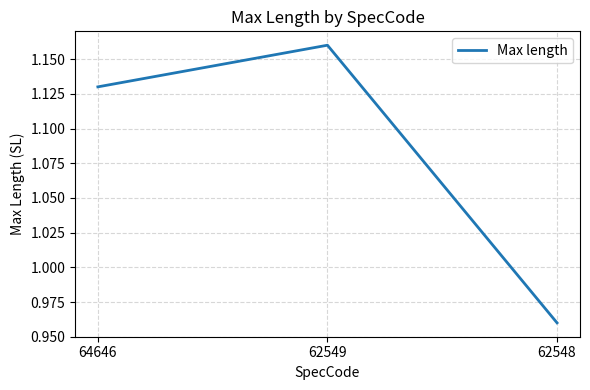

How many series are shown in this chart?

1